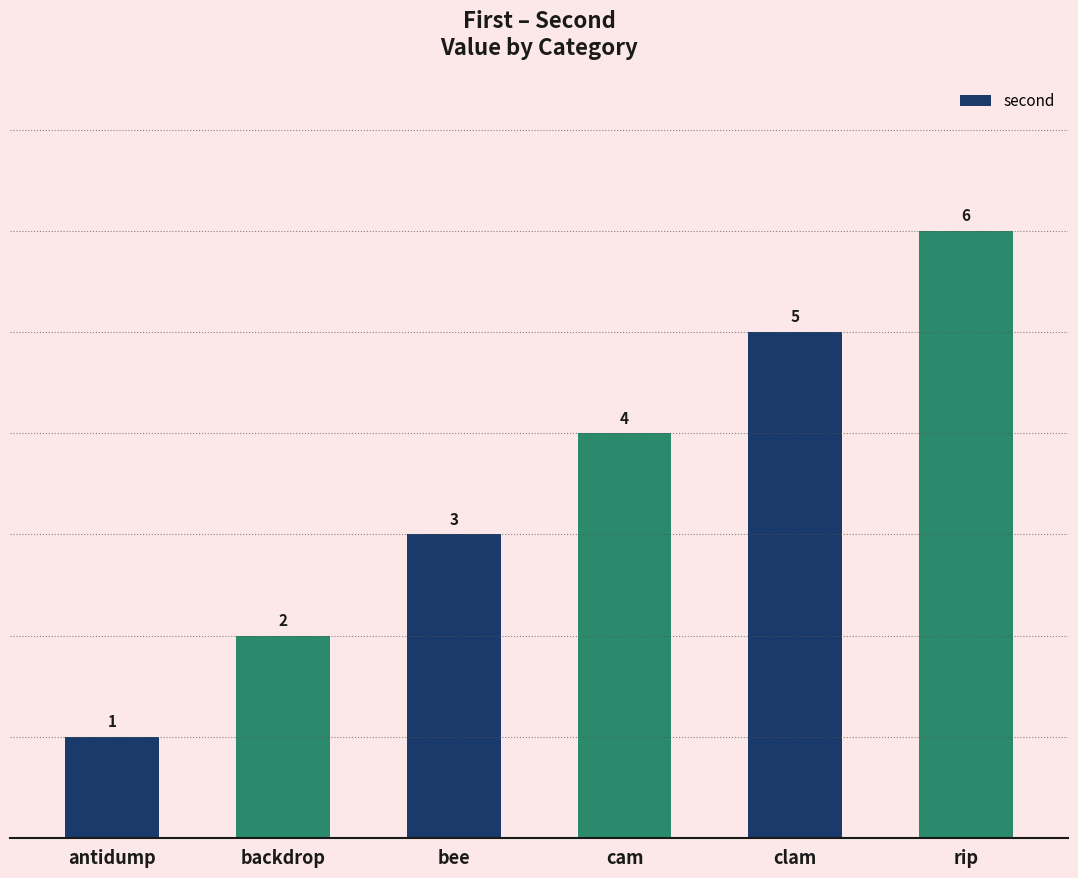

The value at cam is 6. True or false?

False